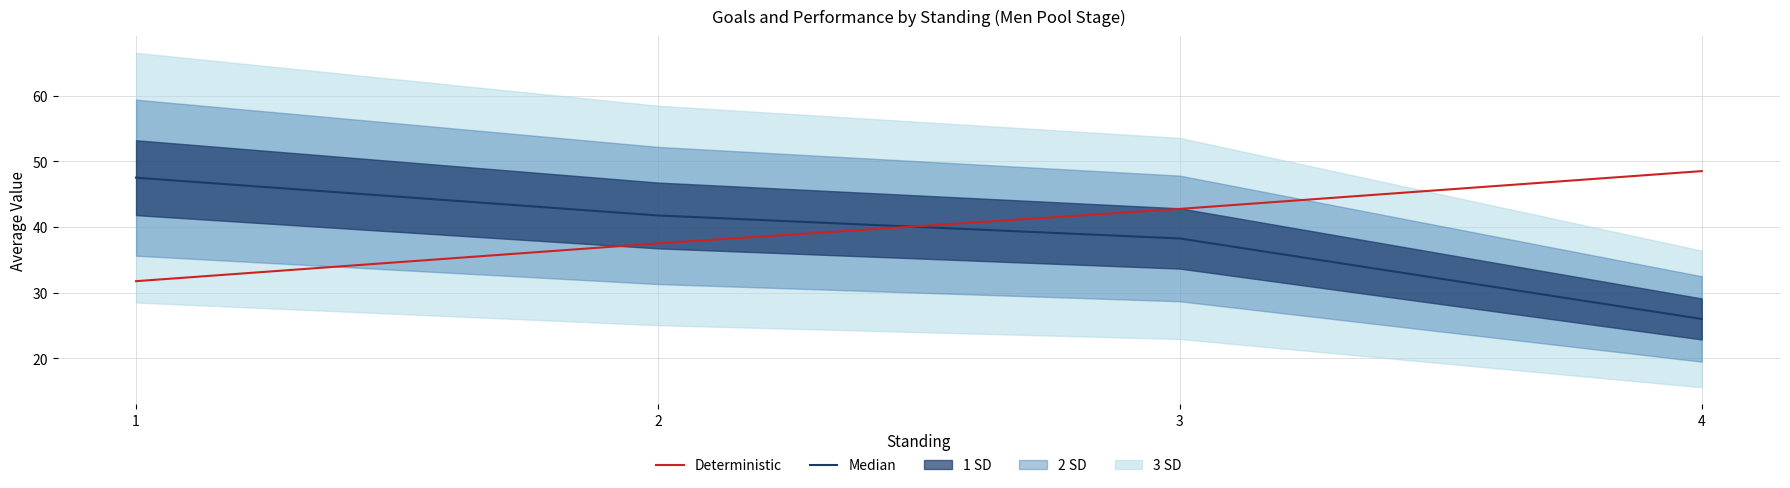

Reading right to left, extract all data points from this chart.

Median: 4=26.0	3=38.2	2=41.8	1=47.5
Deterministic: 4=48.5	3=42.8	2=37.5	1=31.8